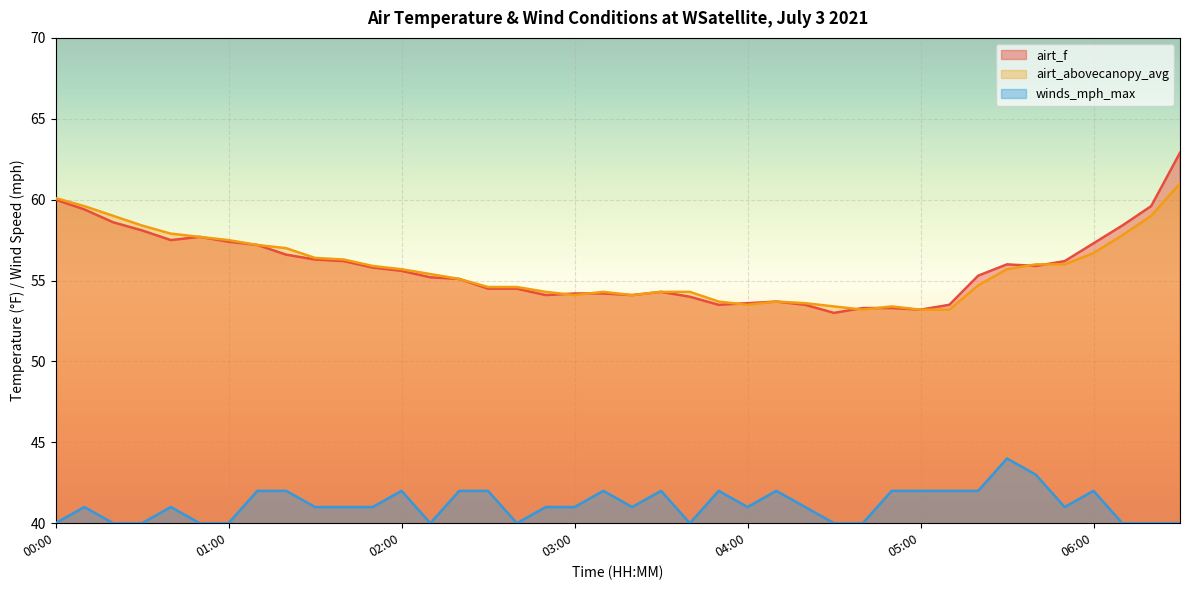

What are all the series names shown in the legend?

airt_f, airt_abovecanopy_avg, winds_mph_max